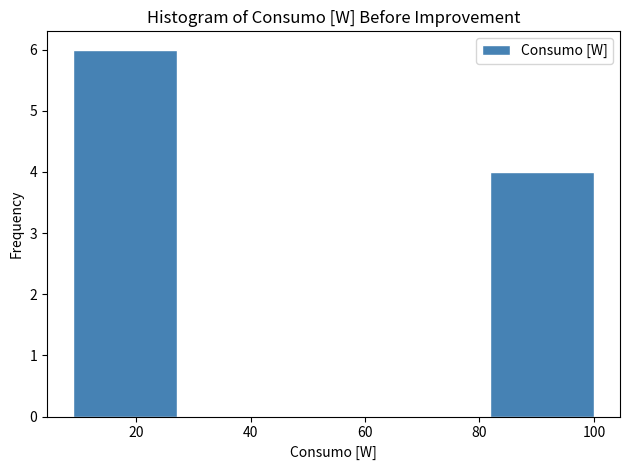

Reading left to right, list every bar in this chart as the range it spans on the x-axis followed by its height. Neither the bar edges nor the heights are printed on the chart, so give them approximately, as read against the axes.

9.0 to 27.2: 6
27.2 to 45.4: 0
45.4 to 63.6: 0
63.6 to 81.8: 0
81.8 to 100.0: 4